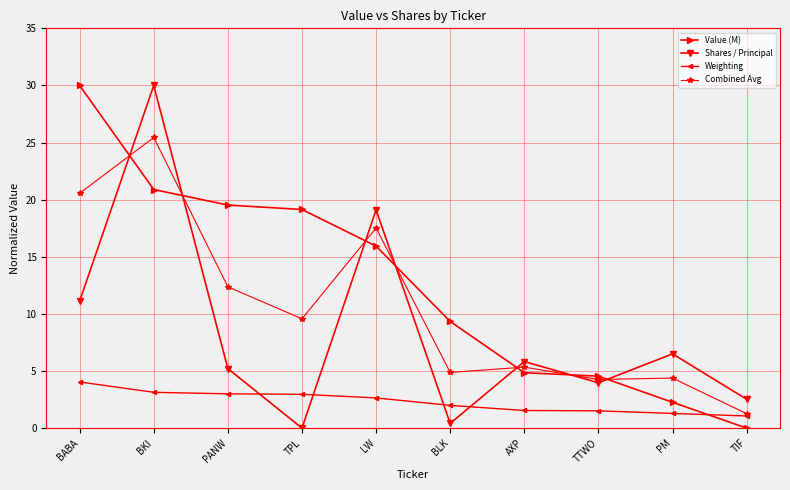

What is the maximum value shown in the chart?

30.0